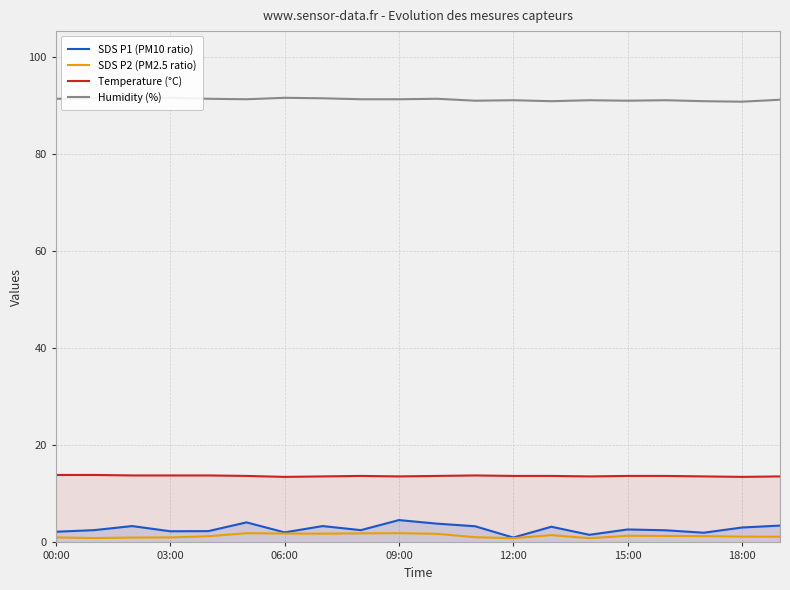

True or false: SDS P1 (PM10 ratio) and Temperature (°C) cross at least once.

False